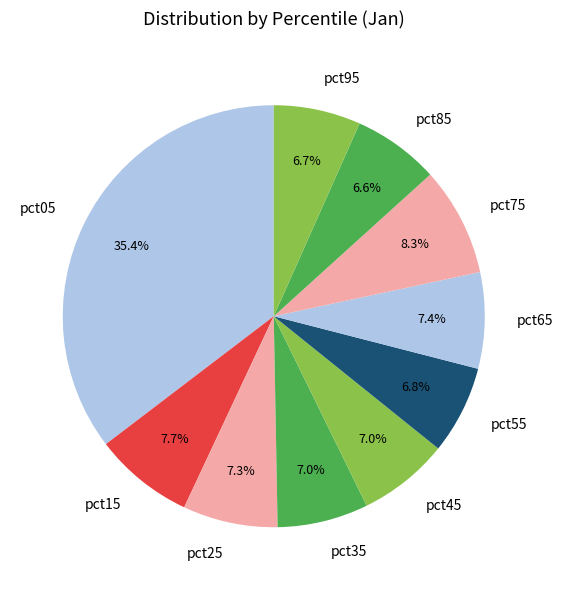

How many segments does this pie chart have?

10